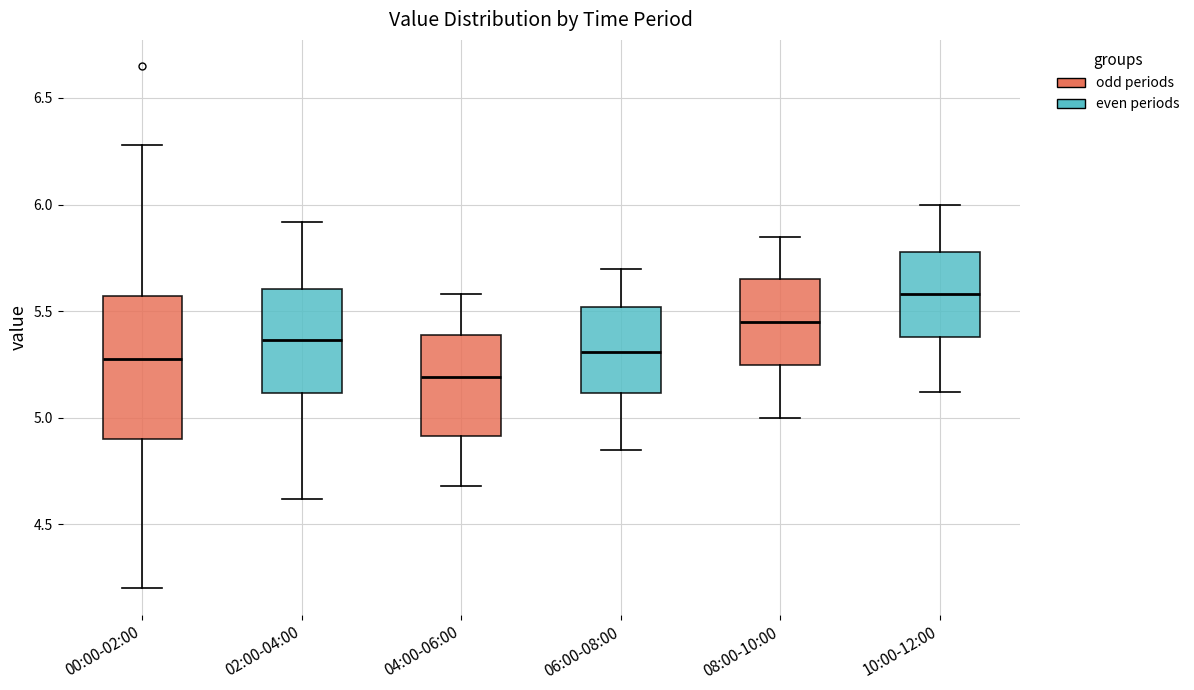

Which box is the tallest, from its lower edge to its upper edge?

00:00-02:00